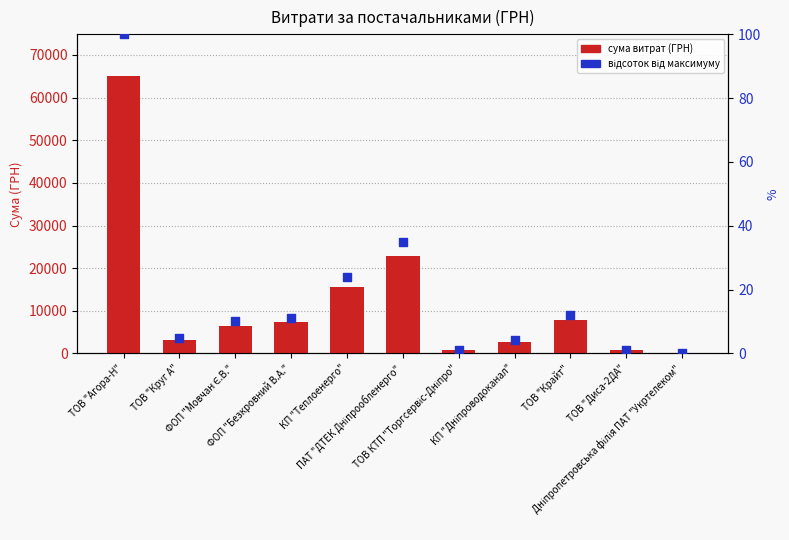

Which series has the largest Y range (max minus min)?

сума витрат (ГРН)